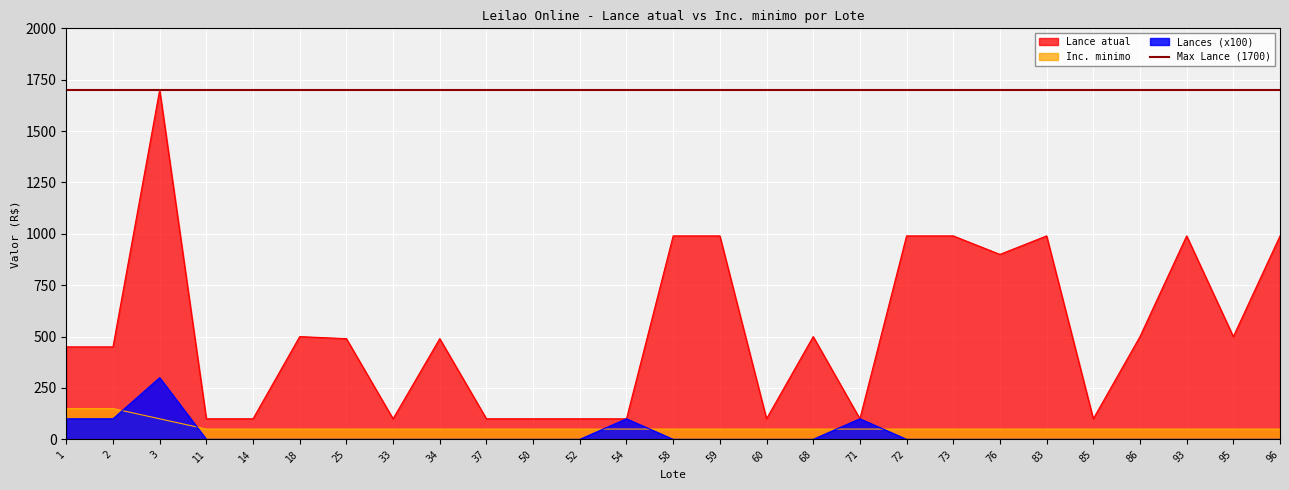

Rank the series by their maximum value, from lowest to highest.

Inc. minimo, Lances, Lance atual